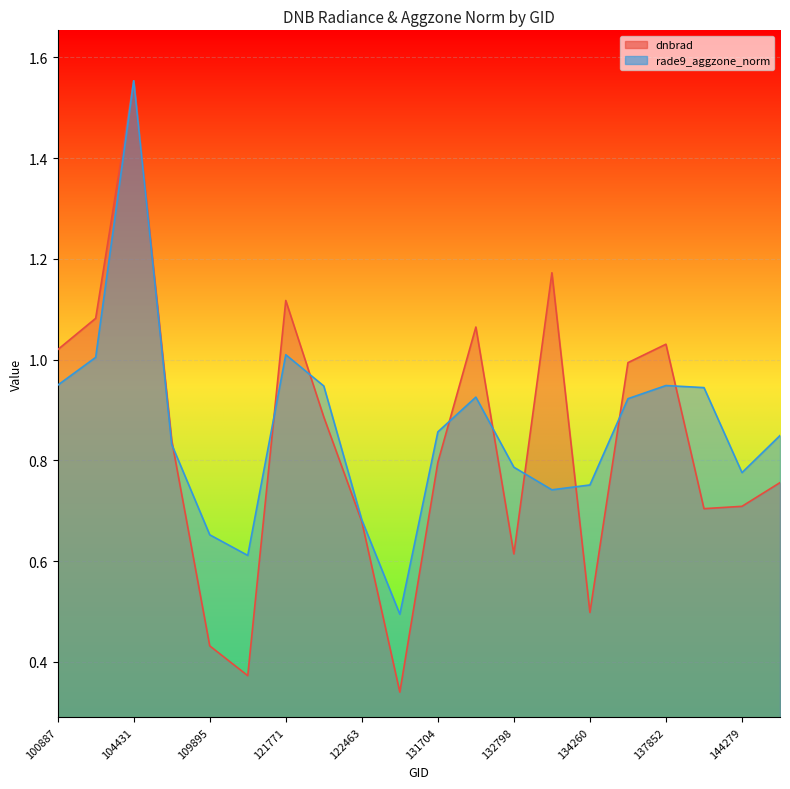

Which category has the highest value across all series?

104431